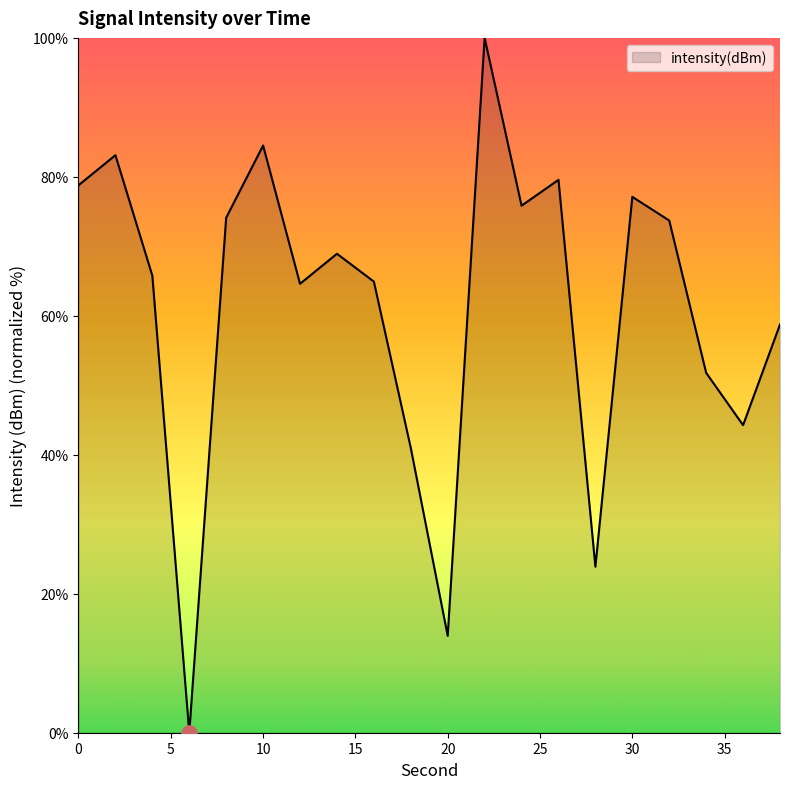

What is the greatest value displayed?

100.0